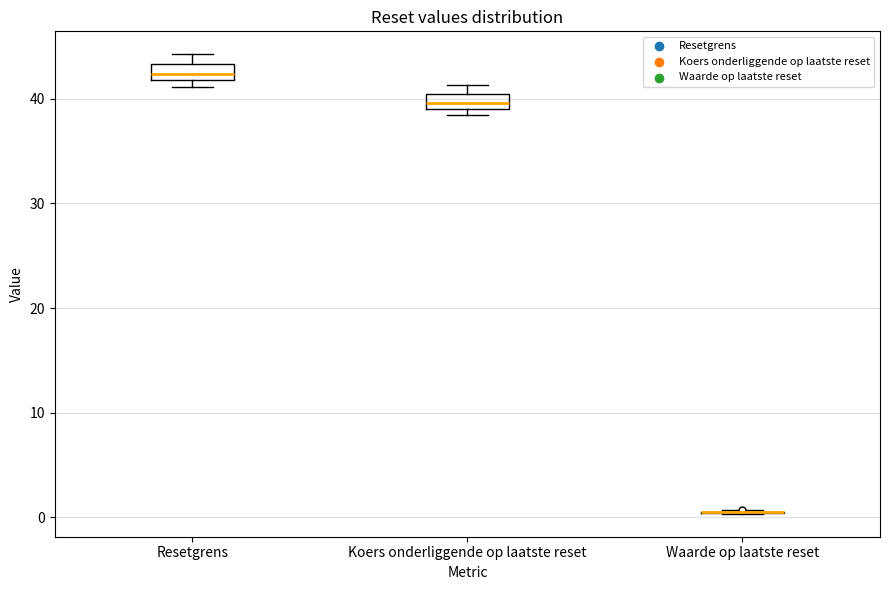

Where is the lower edge of the box for Resetgrens on the y-axis? The values are not printed on the chart, so give them approximately, as read against the axis.

42